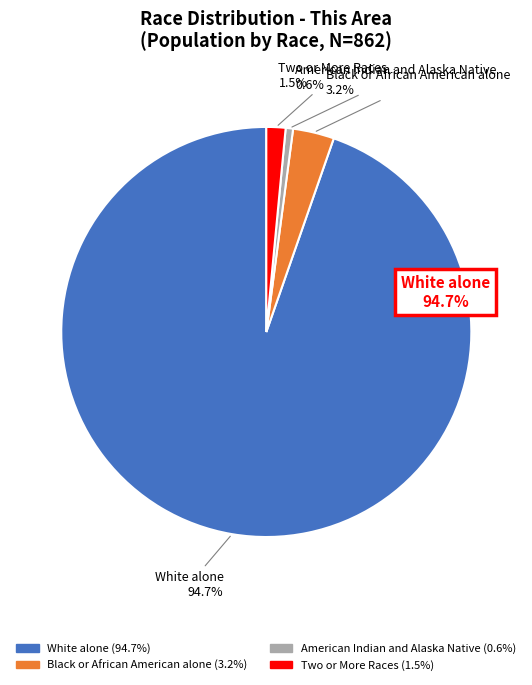

How many segments does this pie chart have?

4